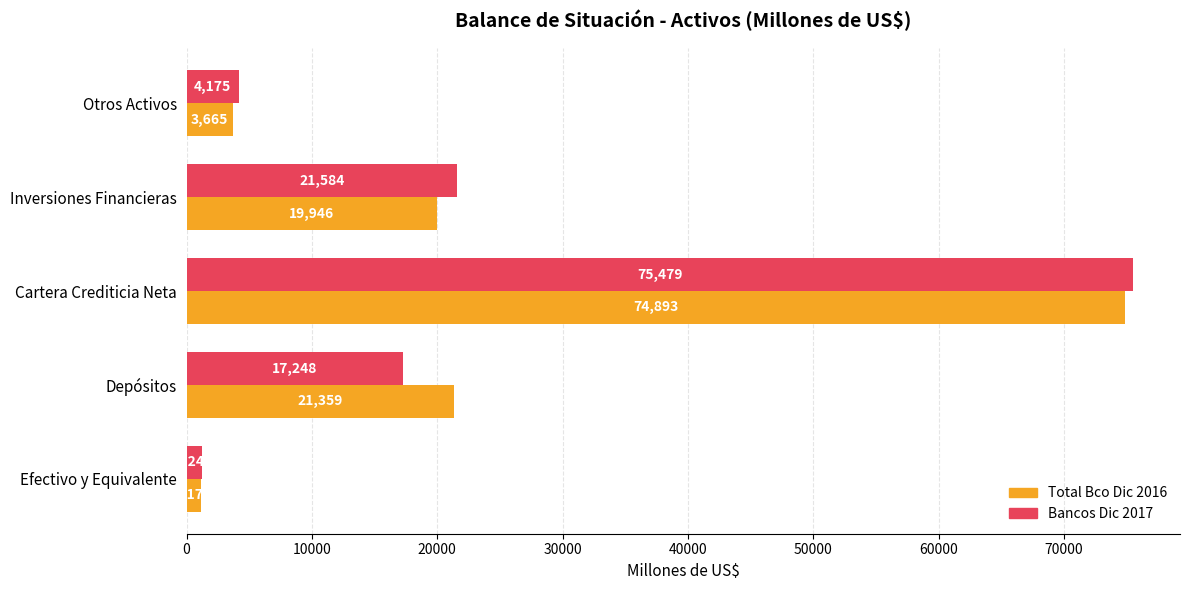

True or false: Bancos Dic 2017 has a value of 17735.7 at Cartera Crediticia Neta.

False